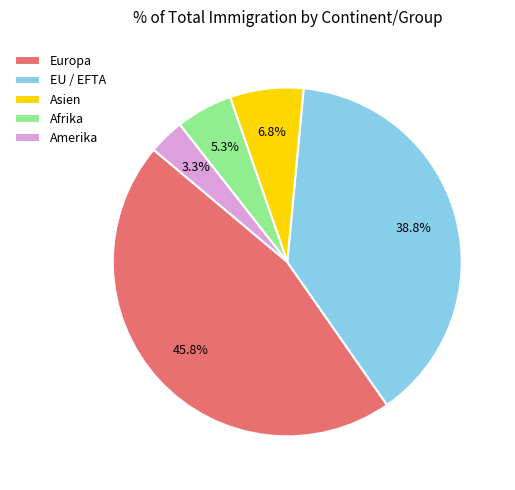

Count the number of slices in the pie.

5